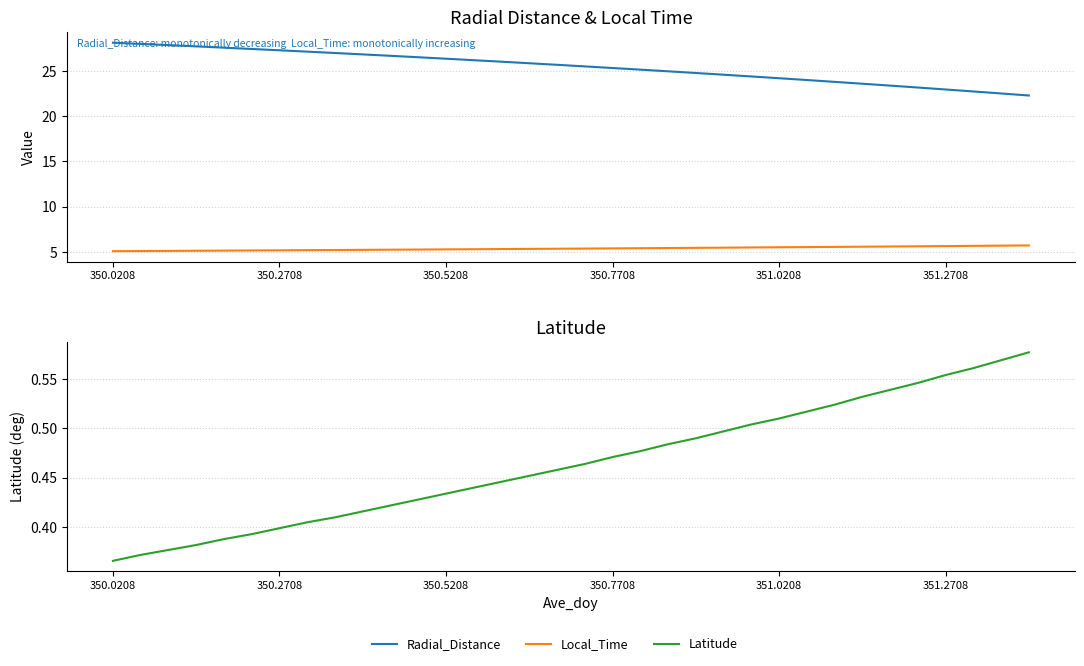

Which label corresponds to the smallest value in the chart?

350.0208